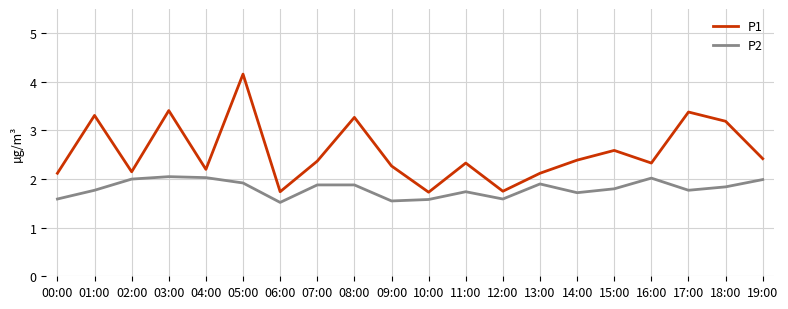

True or false: P2 has a value of 2.8 at 15:00.

False